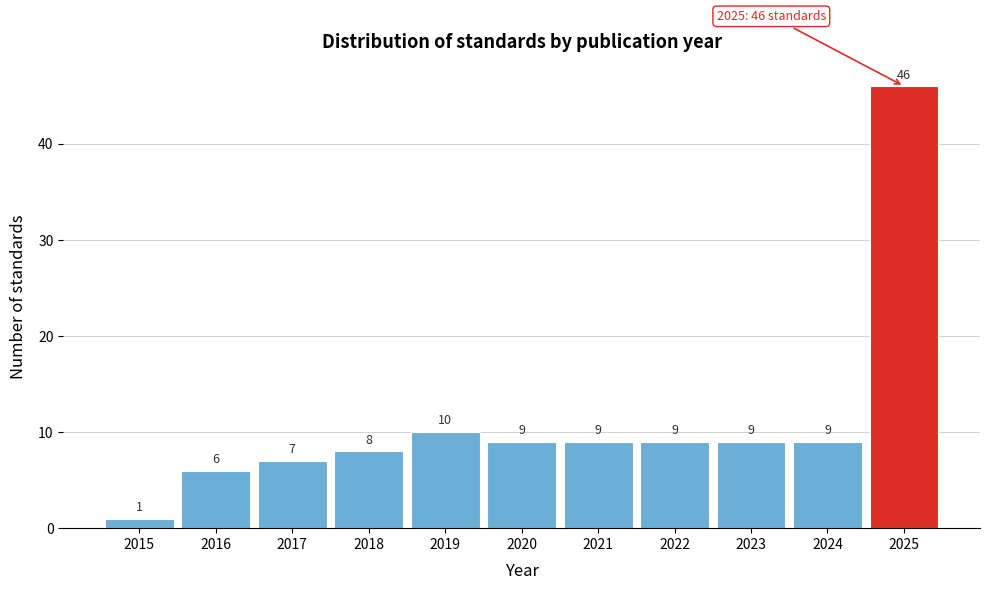

Reading left to right, list all the values displayed in this chart.

1	6	7	8	10	9	9	9	9	9	46